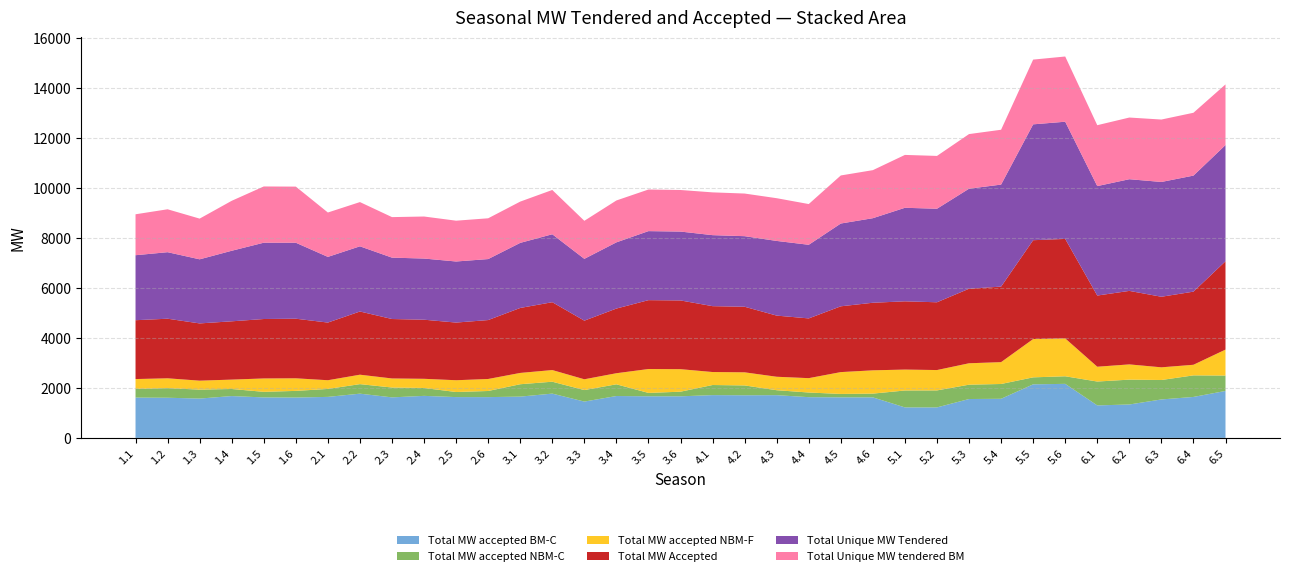

Reading left to right, what are all the values shown in this chart?

Total MW accepted BM-C: 1.1=1611	1.2=1605	1.3=1572	1.4=1672	1.5=1618	1.6=1613	2.1=1639	2.2=1768	2.3=1620	2.4=1680	2.5=1631	2.6=1630	3.1=1650	3.2=1770	3.3=1452	3.4=1674	3.5=1663	3.6=1662	4.1=1710	4.2=1704	4.3=1708	4.4=1628	4.5=1621	4.6=1620	5.1=1219	5.2=1219	5.3=1554	5.4=1563	5.5=2141	5.6=2160	6.1=1299	6.2=1335	6.3=1537	6.4=1637	6.5=1877
Total MW accepted NBM-C: 1.1=348	1.2=384	1.3=358	1.4=283	1.5=223	1.6=266	2.1=318	2.2=381	2.3=394	2.4=315	2.5=203	2.6=245	3.1=495	3.2=476	3.3=460	3.4=468	3.5=135	3.6=185	4.1=404	4.2=393	4.3=198	4.4=186	4.5=136	4.6=150	5.1=676	5.2=679	5.3=573	5.4=592	5.5=279	5.6=303	6.1=954	6.2=994	6.3=777	6.4=862	6.5=615
Total MW accepted NBM-F: 1.1=393	1.2=393	1.3=358	1.4=375	1.5=535	1.6=503	2.1=348	2.2=377	2.3=362	2.4=367	2.5=471	2.6=480	3.1=452	3.2=466	3.3=431	3.4=443	3.5=955	3.6=900	4.1=519	4.2=524	4.3=538	4.4=574	4.5=873	4.6=931	5.1=836	5.2=814	5.3=856	5.4=873	5.5=1531	5.6=1514	6.1=592	6.2=609	6.3=507	6.4=424	6.5=1038
Total MW Accepted: 1.1=2352	1.2=2382	1.3=2288	1.4=2330	1.5=2376	1.6=2382	2.1=2305	2.2=2526	2.3=2376	2.4=2362	2.5=2305	2.6=2355	3.1=2597	3.2=2712	3.3=2343	3.4=2585	3.5=2753	3.6=2747	4.1=2633	4.2=2621	4.3=2444	4.4=2388	4.5=2630	4.6=2701	5.1=2728	5.2=2709	5.3=2980	5.4=3019	5.5=3951	5.6=3977	6.1=2845	6.2=2938	6.3=2821	6.4=2923	6.5=3530
Total Unique MW Tendered: 1.1=2598	1.2=2659	1.3=2562	1.4=2820	1.5=3050	1.6=3037	2.1=2625	2.2=2606	2.3=2453	2.4=2445	2.5=2441	2.6=2438	3.1=2601	3.2=2716	3.3=2471	3.4=2646	3.5=2759	3.6=2753	4.1=2838	4.2=2821	4.3=2985	4.4=2943	4.5=3309	4.6=3380	5.1=3739	5.2=3739	5.3=3998	5.4=4078	5.5=4631	5.6=4684	6.1=4375	6.2=4464	6.3=4588	6.4=4638	6.5=4646
Total Unique MW tendered BM: 1.1=1636	1.2=1715	1.3=1627	1.4=1997	1.5=2248	1.6=2243	2.1=1774	2.2=1768	2.3=1620	2.4=1680	2.5=1631	2.6=1630	3.1=1650	3.2=1770	3.3=1520	3.4=1674	3.5=1663	3.6=1662	4.1=1710	4.2=1704	4.3=1708	4.4=1628	4.5=1921	4.6=1920	5.1=2113	5.2=2111	5.3=2183	5.4=2192	5.5=2588	5.6=2607	6.1=2434	6.2=2465	6.3=2495	6.4=2512	6.5=2423